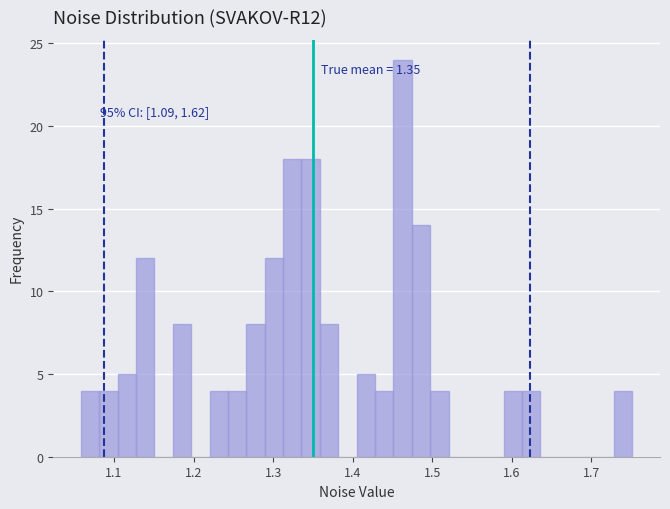

Read against the x-axis, roughly where is the centre of the tallest bar?

1.46